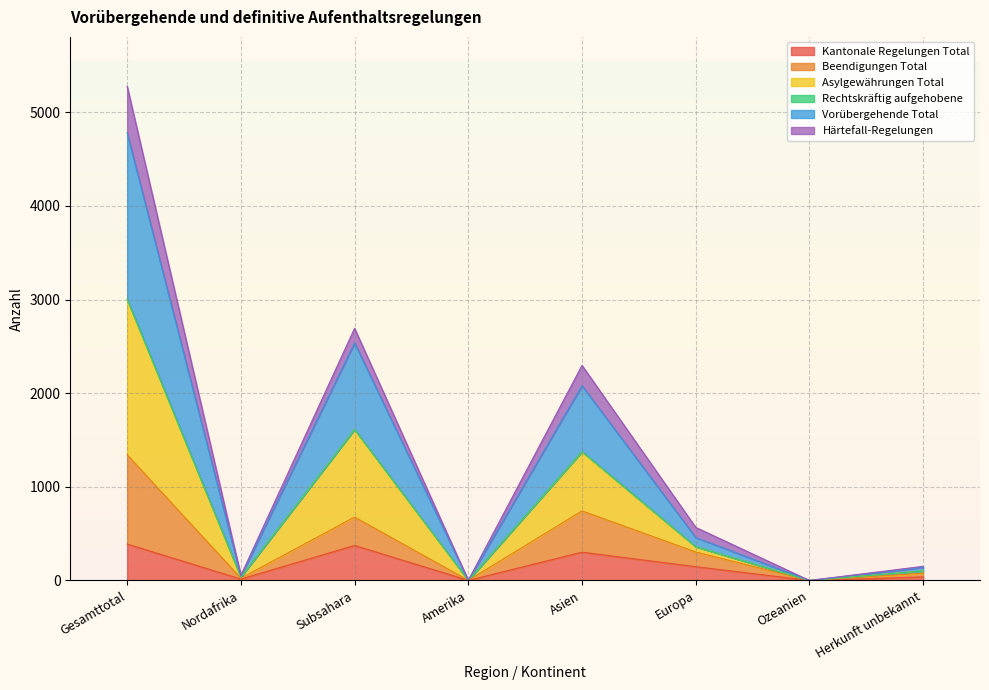

True or false: Beendigungen Total and Kantonale Regelungen Total cross at least once.

False